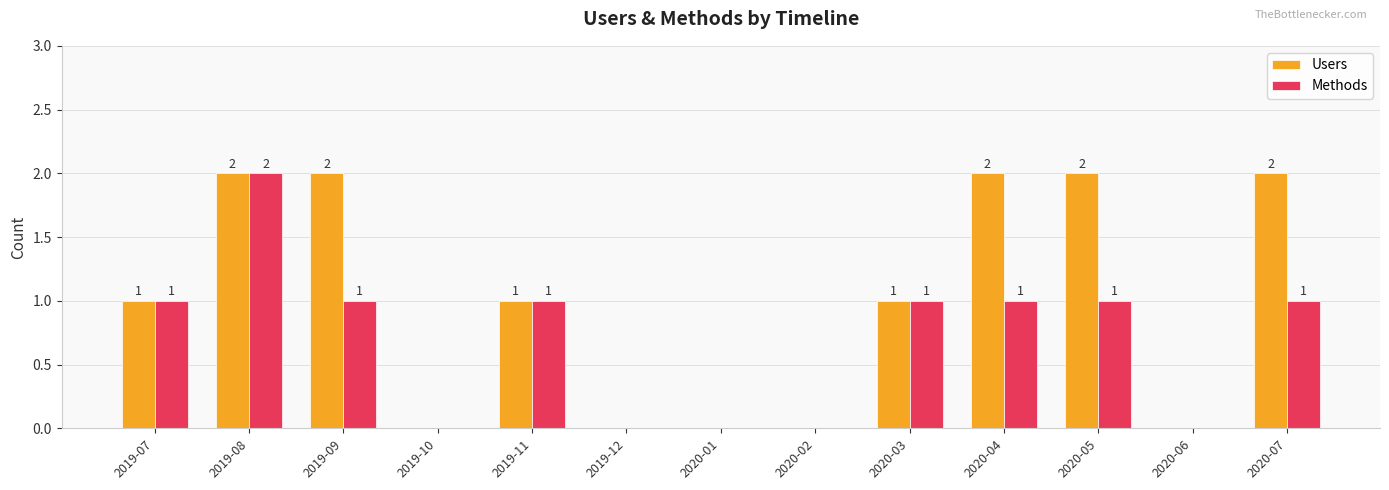

What is the maximum value for Users?

2